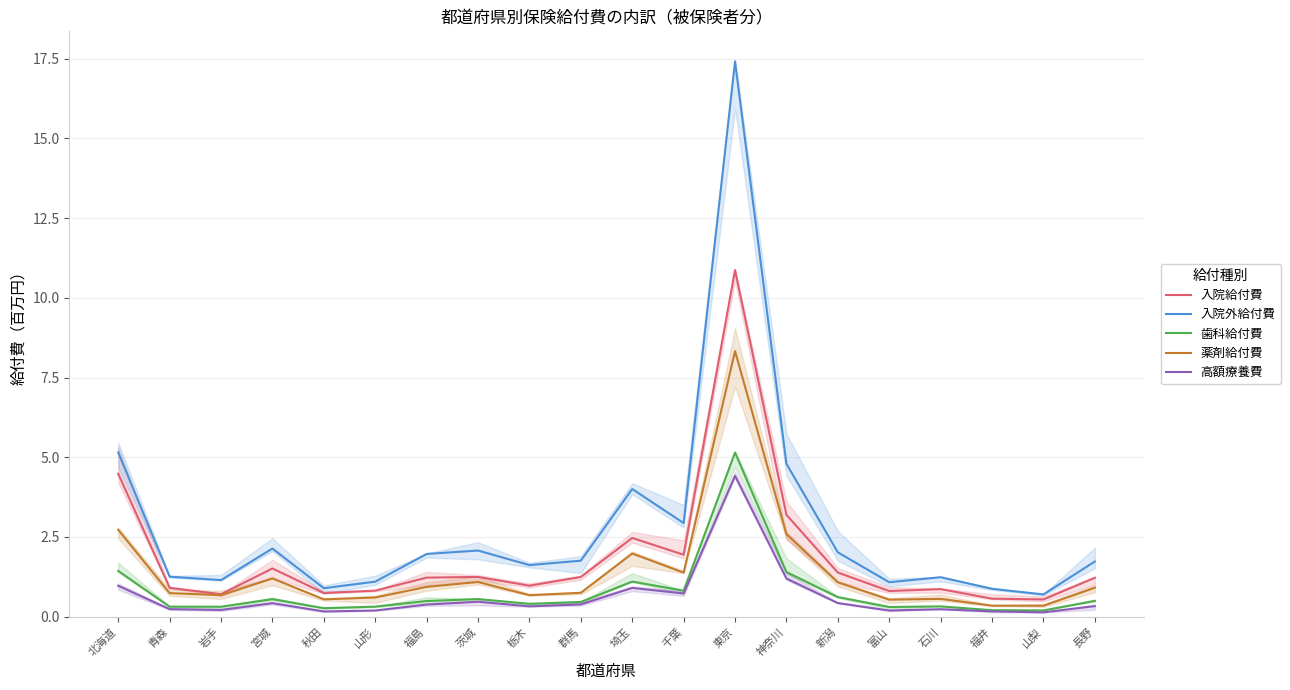

What is the value of the 薬剤給付費 point at the 11th from the left?

2.0